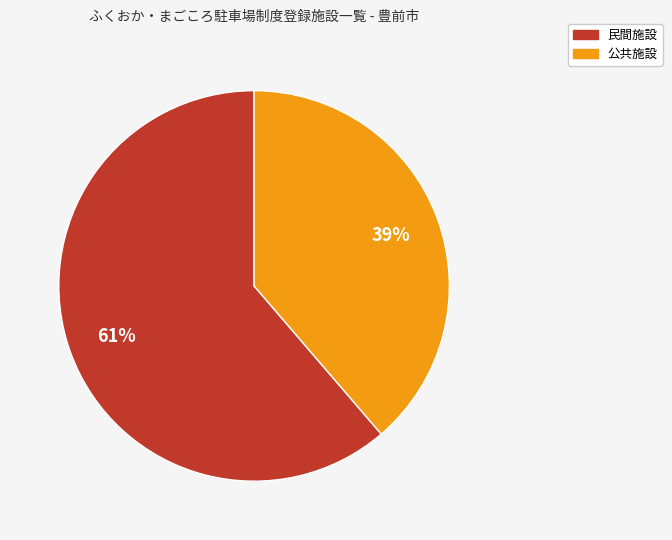

Approximately how many times larger is the value at 公共施設 compared to 民間施設?

0.6